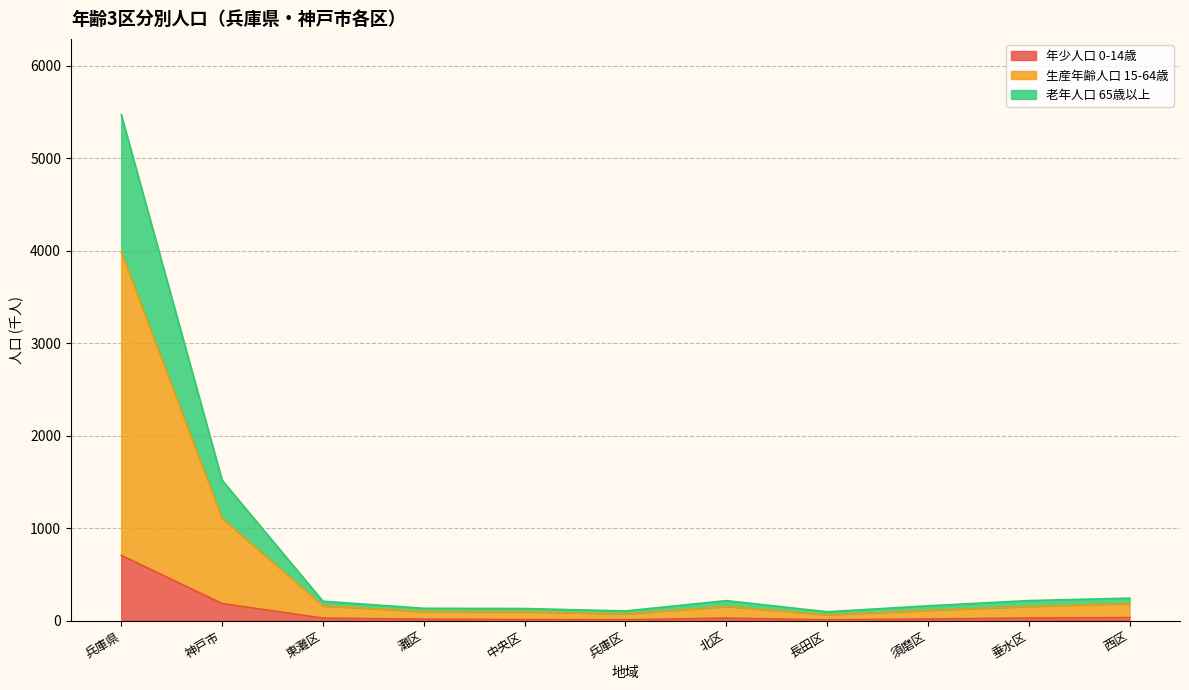

At which category is the sum across all series the highest?

兵庫県